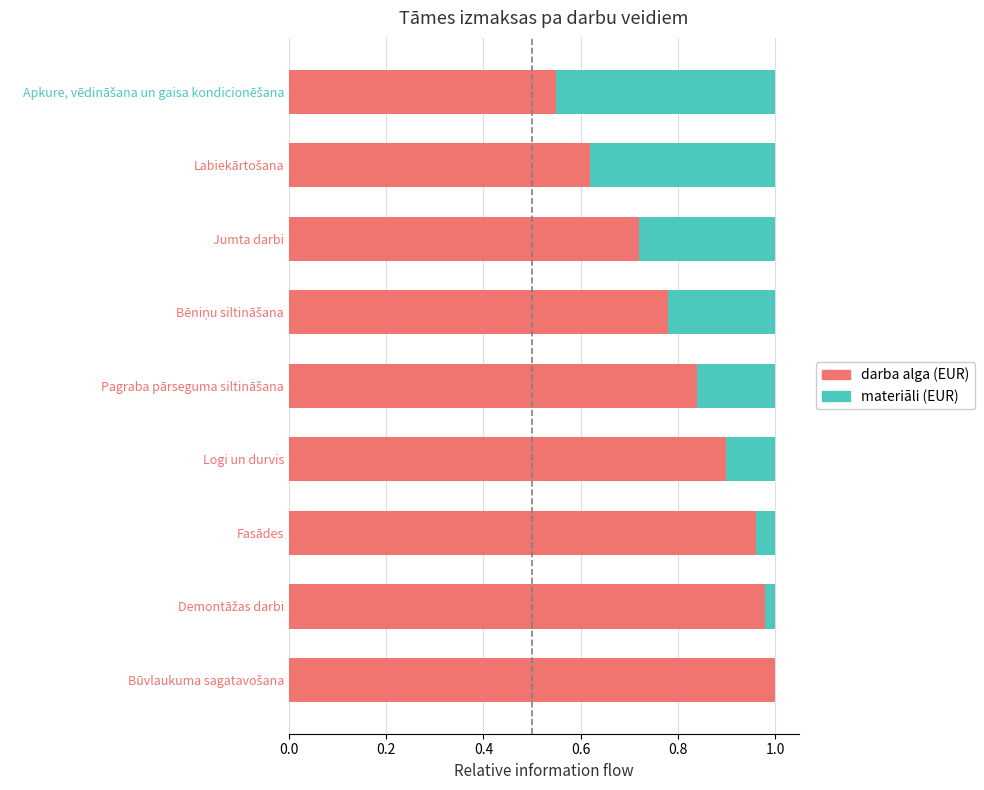

True or false: darba alga (EUR) has a value of 0.3 at Logi un durvis.

False